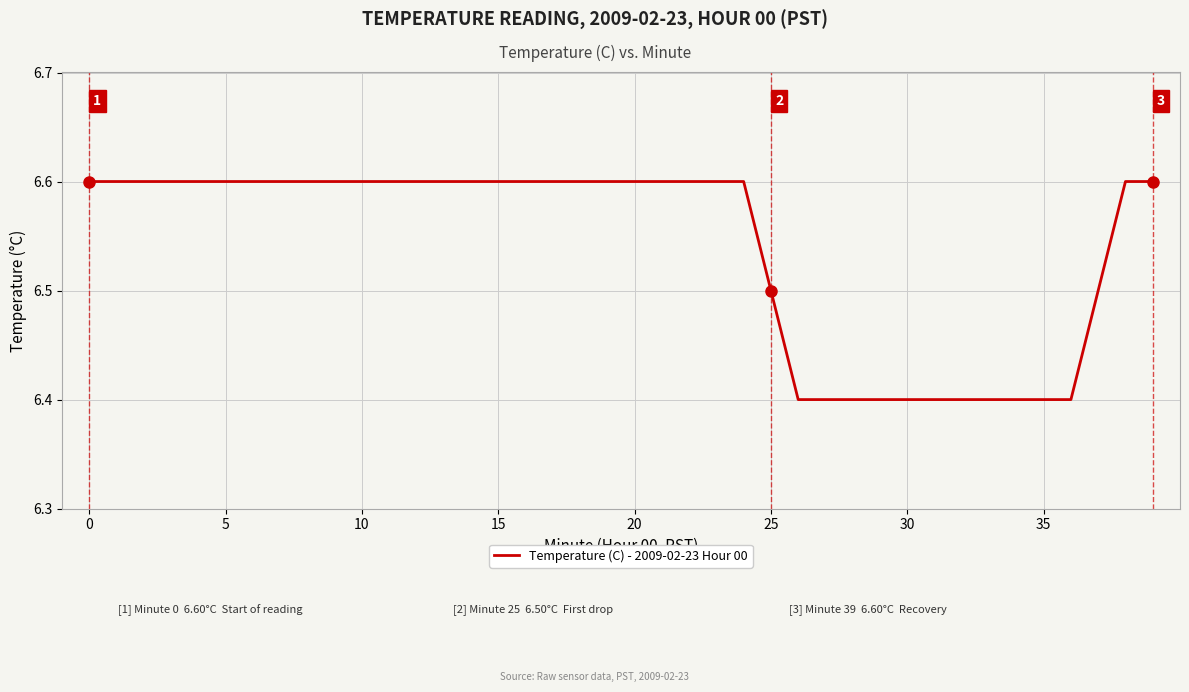

What is the greatest value displayed?

6.6